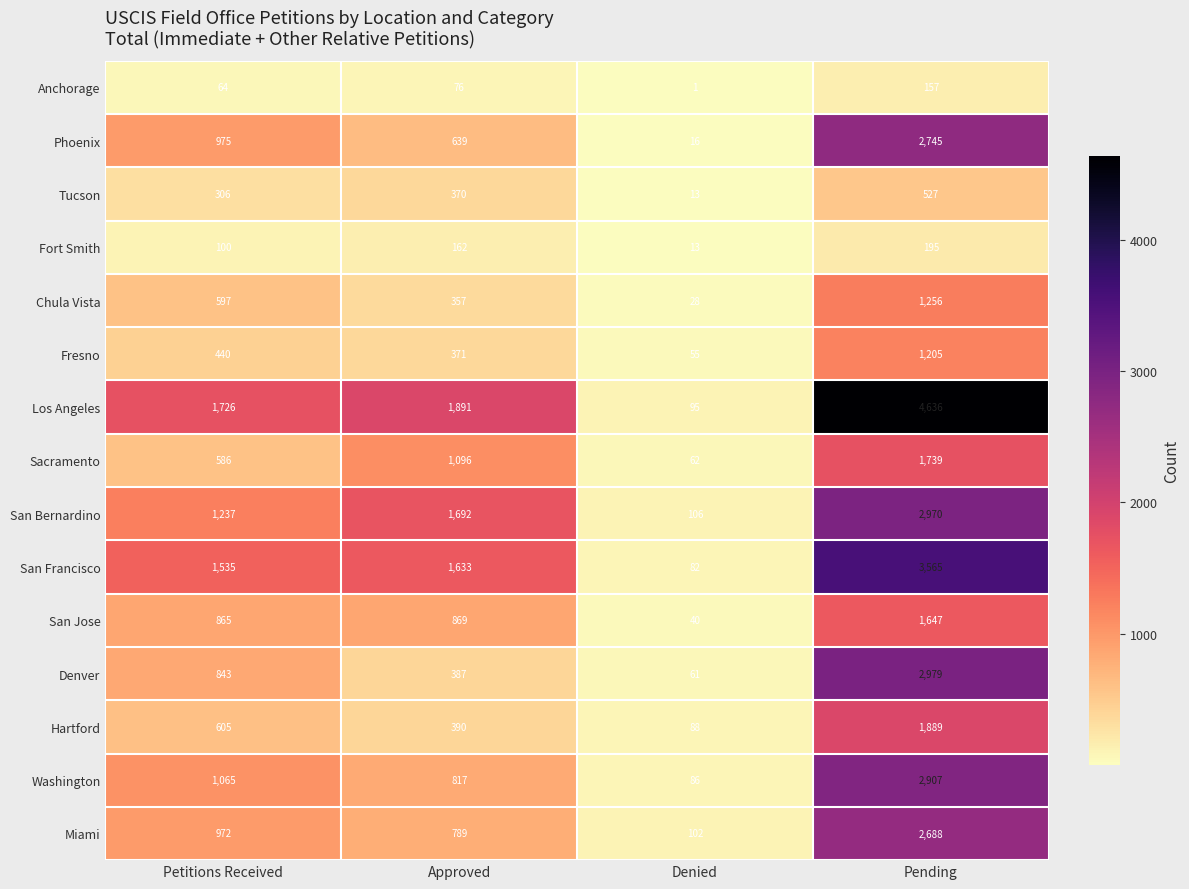

Which series has the largest range (max minus min)?

Los Angeles